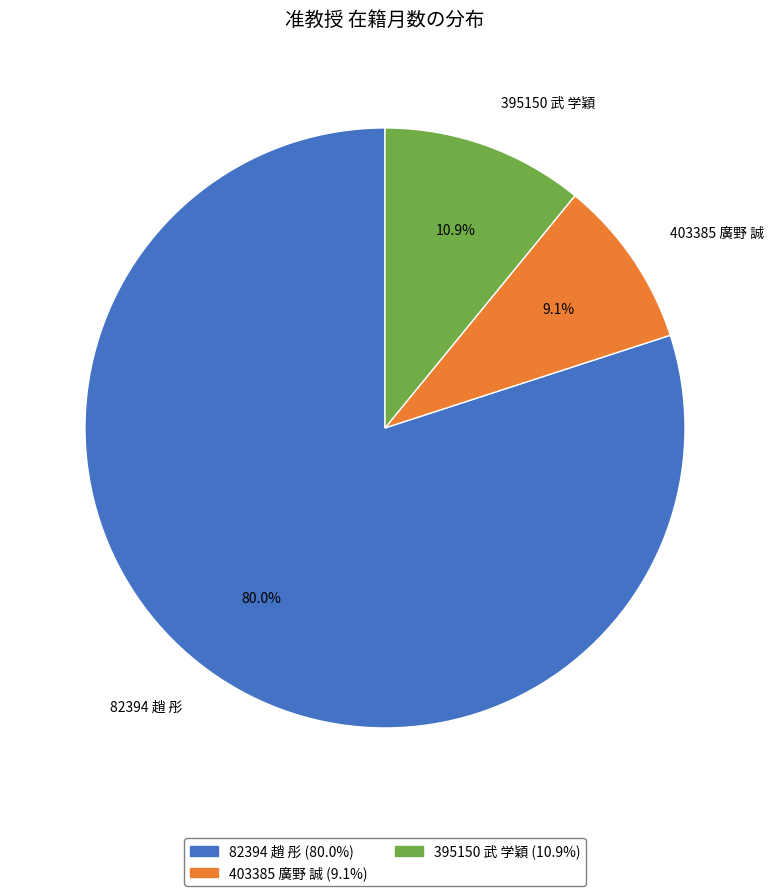

Between 395150 武 学穎 and 403385 廣野 誠, which is larger?

395150 武 学穎